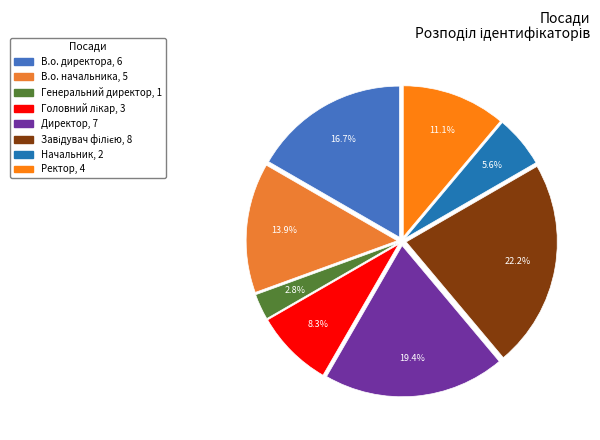

How many slices are in this pie chart?

8